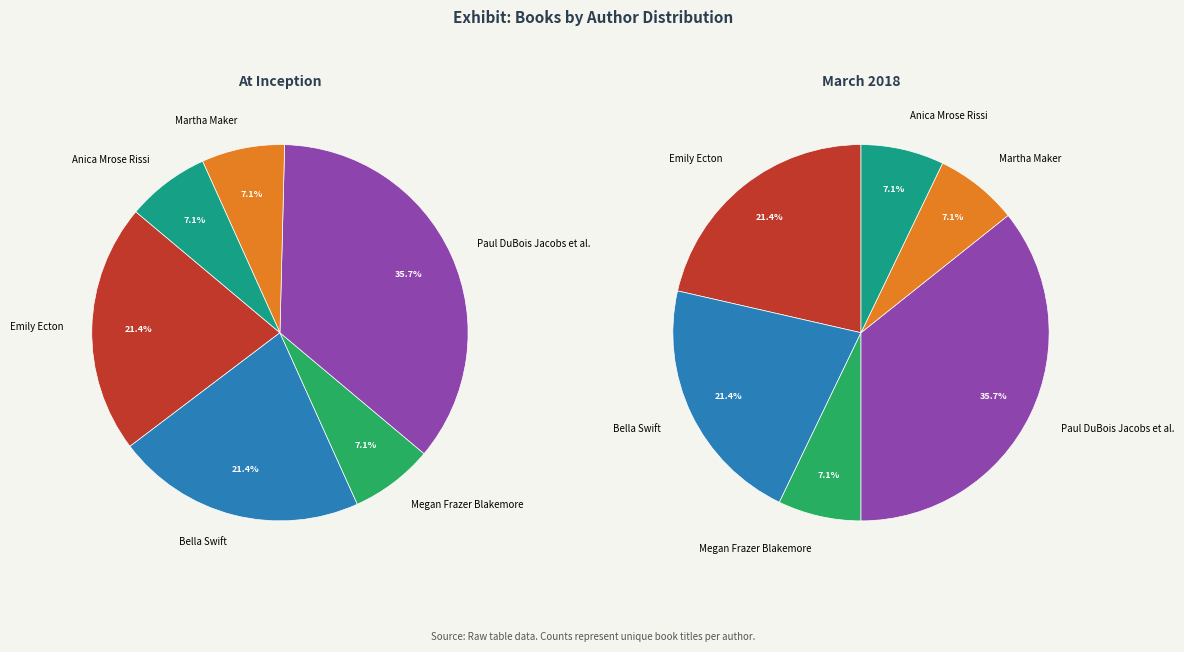

Is Emily Ecton the majority of the pie?

No